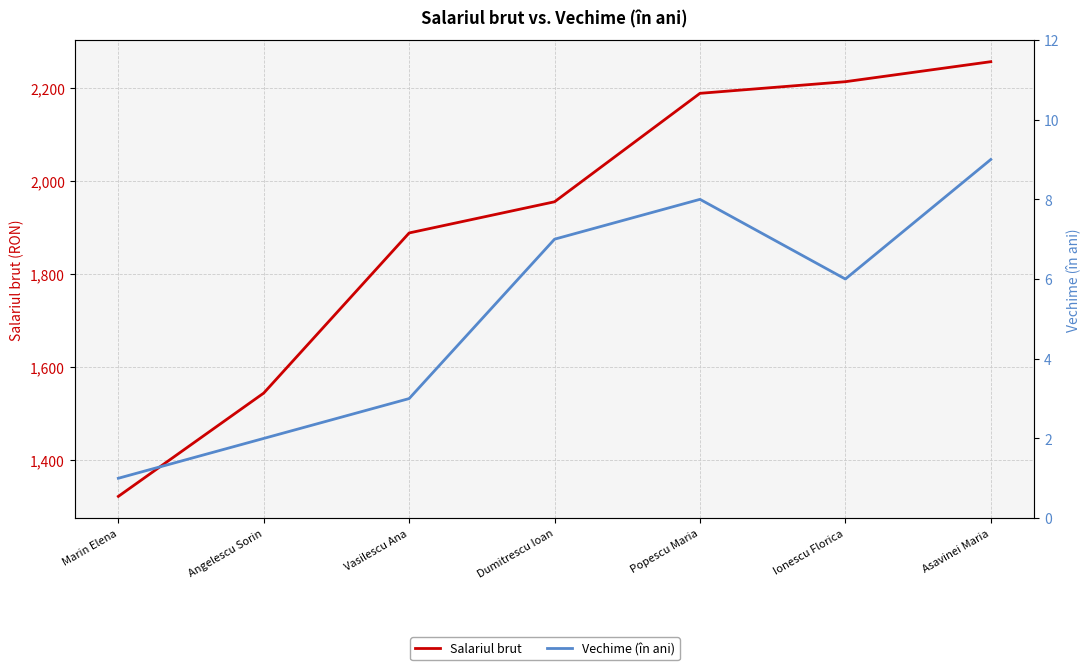

Is this an area chart (filled region under the line)?

No